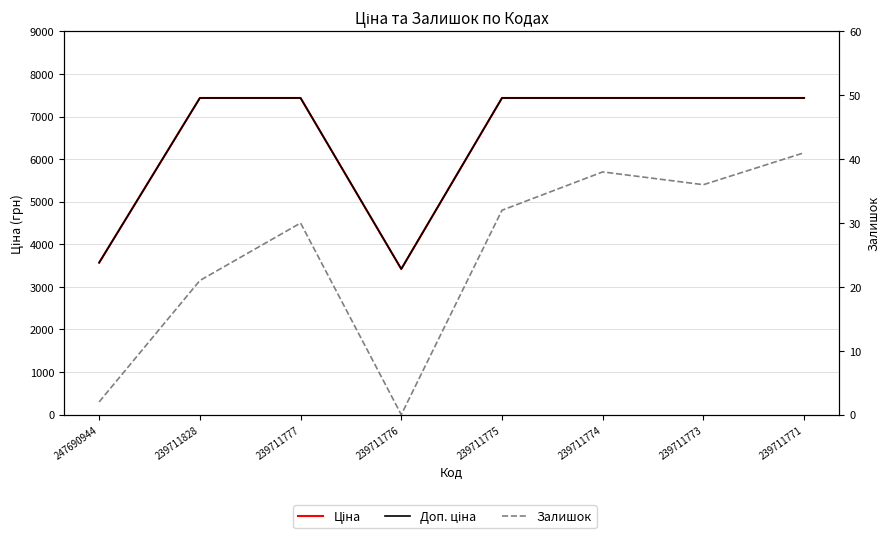

What is the difference between the maximum and second lowest values in the Ціна series?

3866.6